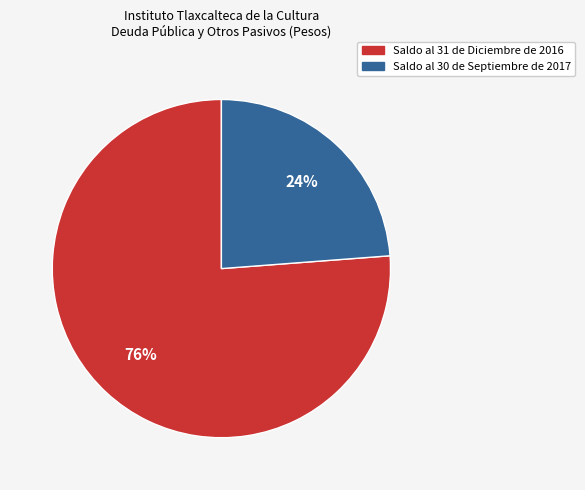

Is there any slice that represents more than half of the pie?

Yes